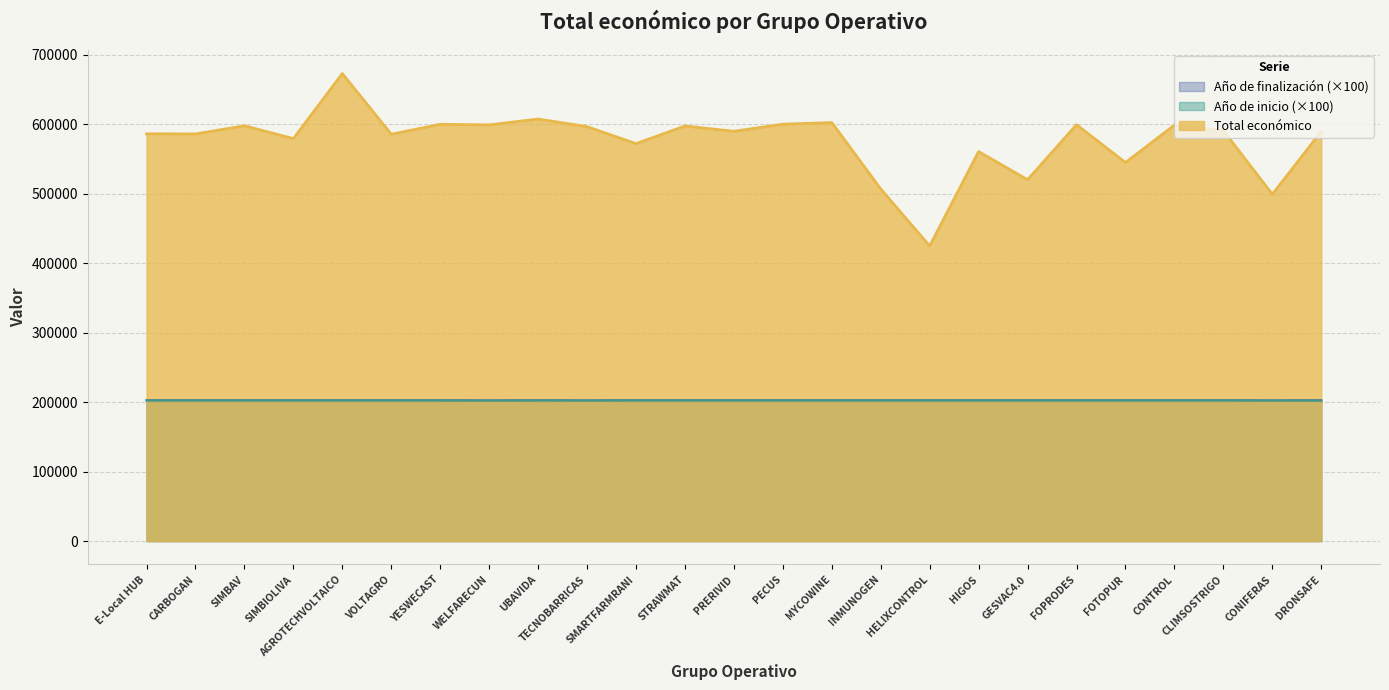

What is the value of the Año de inicio point at the 13th from the left?

202400